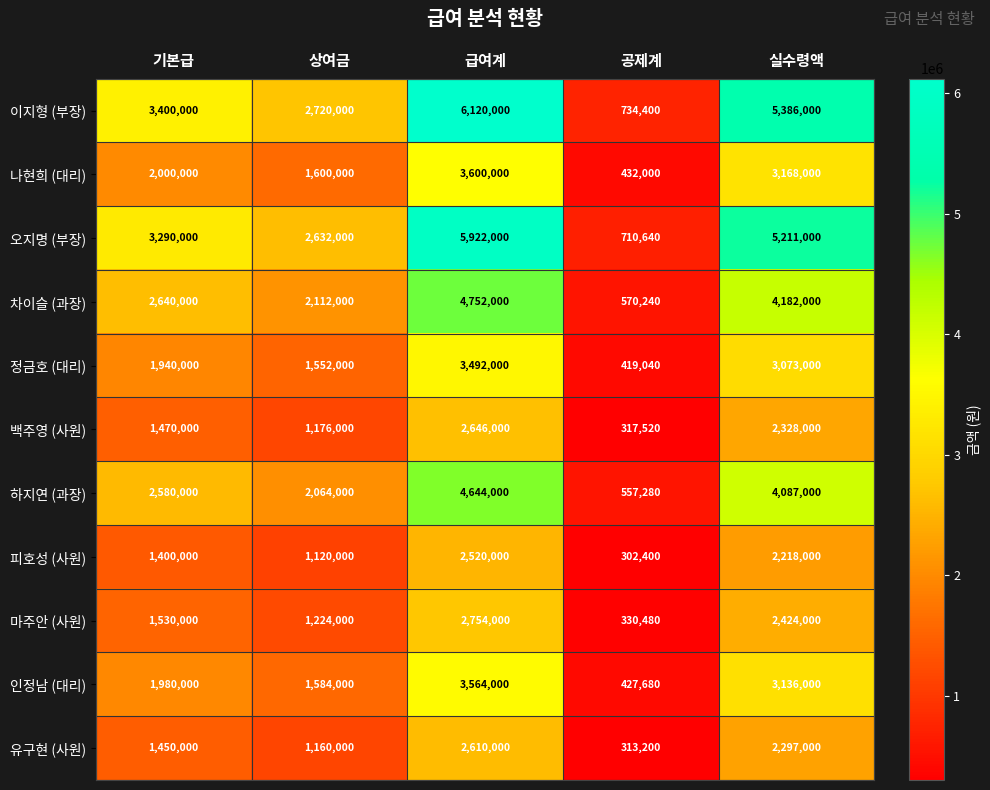

Rank the series by their maximum value, from lowest to highest.

피호성 (사원), 유구현 (사원), 백주영 (사원), 마주안 (사원), 정금호 (대리), 인정남 (대리), 나현희 (대리), 하지연 (과장), 차이슬 (과장), 오지명 (부장), 이지형 (부장)